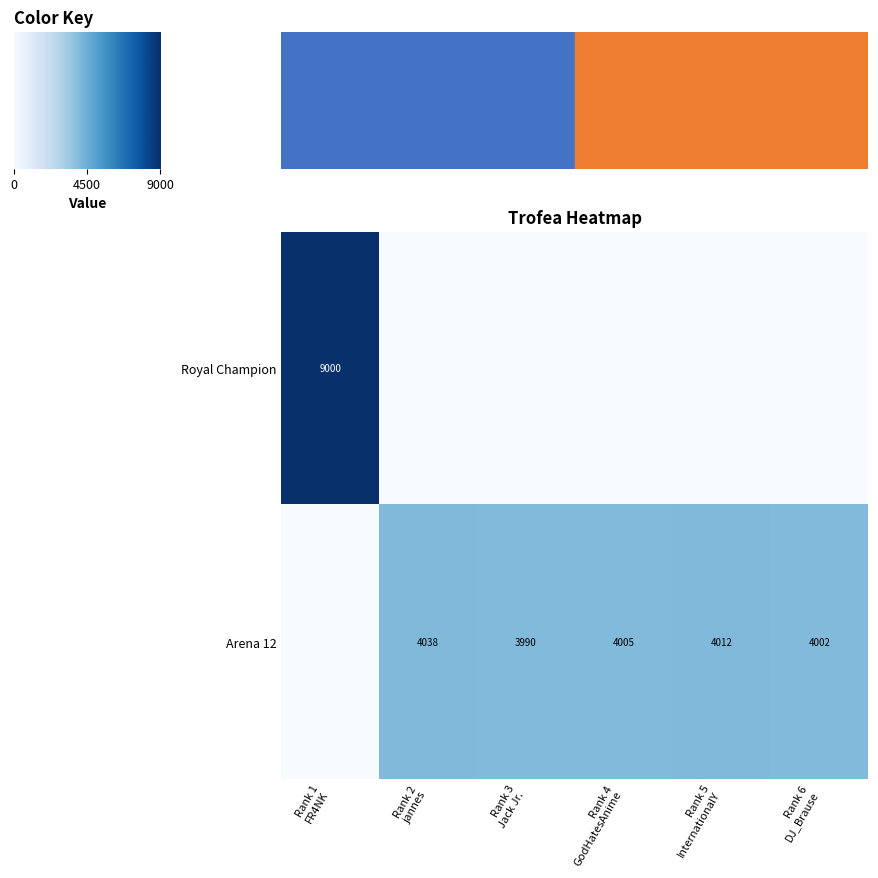

What is the total value across all series at Rank 1 FR4NK?

9000